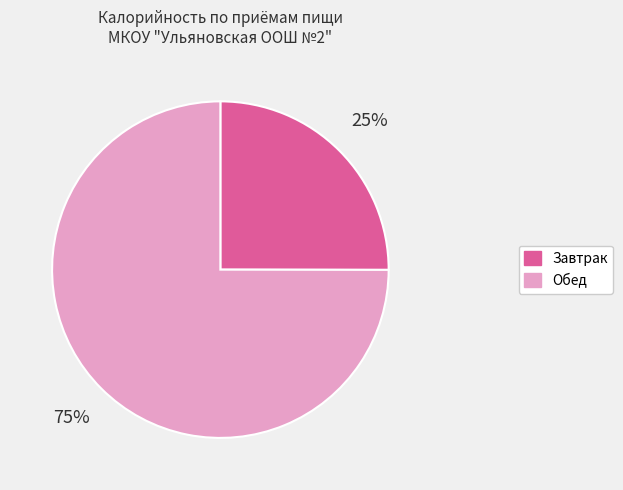

To the nearest percent, what is the difference between the largest and smallest slice percentages?

50%